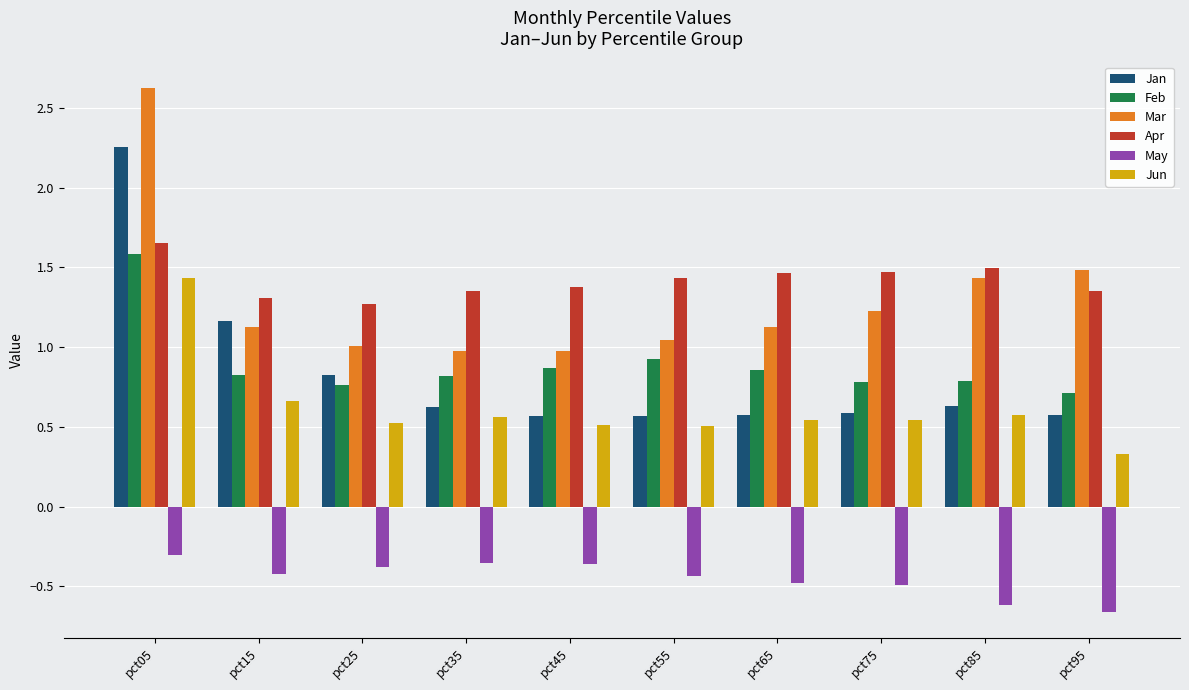

The Feb series shows 0.4 at pct35. True or false?

False